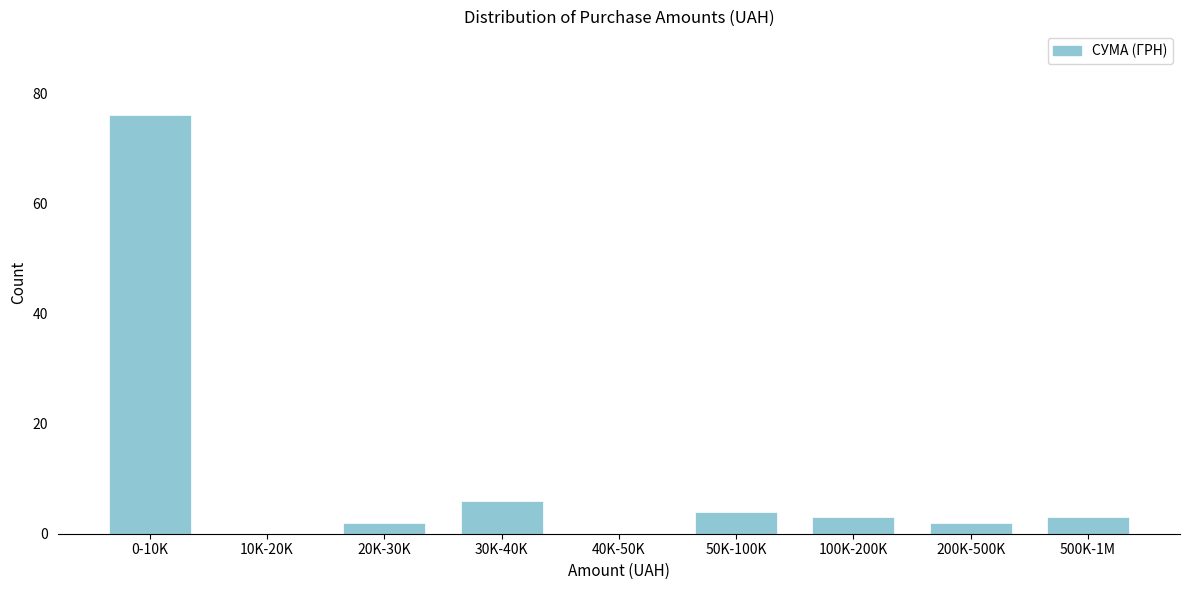

Reading left to right, extract all data points from this chart.

0-10K=76	10K-20K=0	20K-30K=2	30K-40K=6	40K-50K=0	50K-100K=4	100K-200K=3	200K-500K=2	500K-1M=3